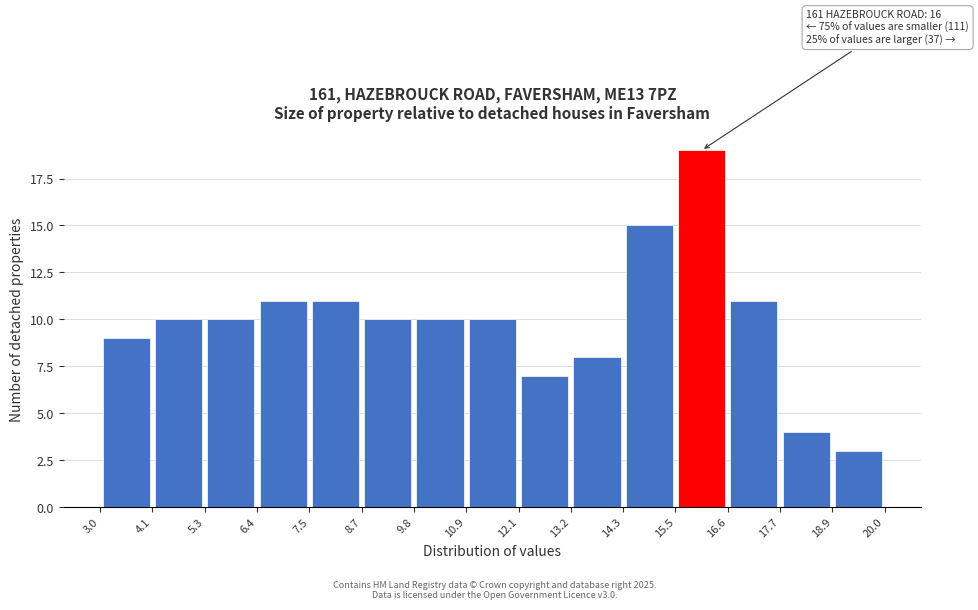

Which range on the x-axis has the tallest bar?

15.5 to 16.6